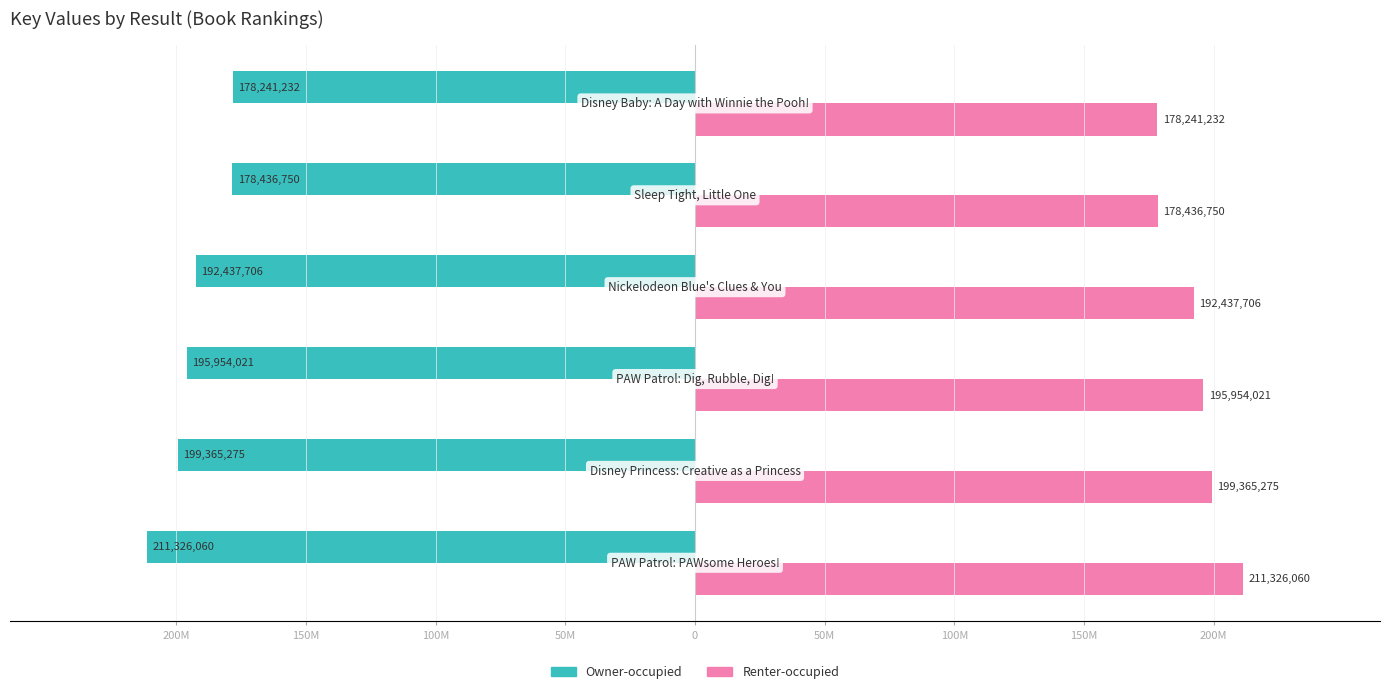

What are all the series names shown in the legend?

Owner-occupied, Renter-occupied